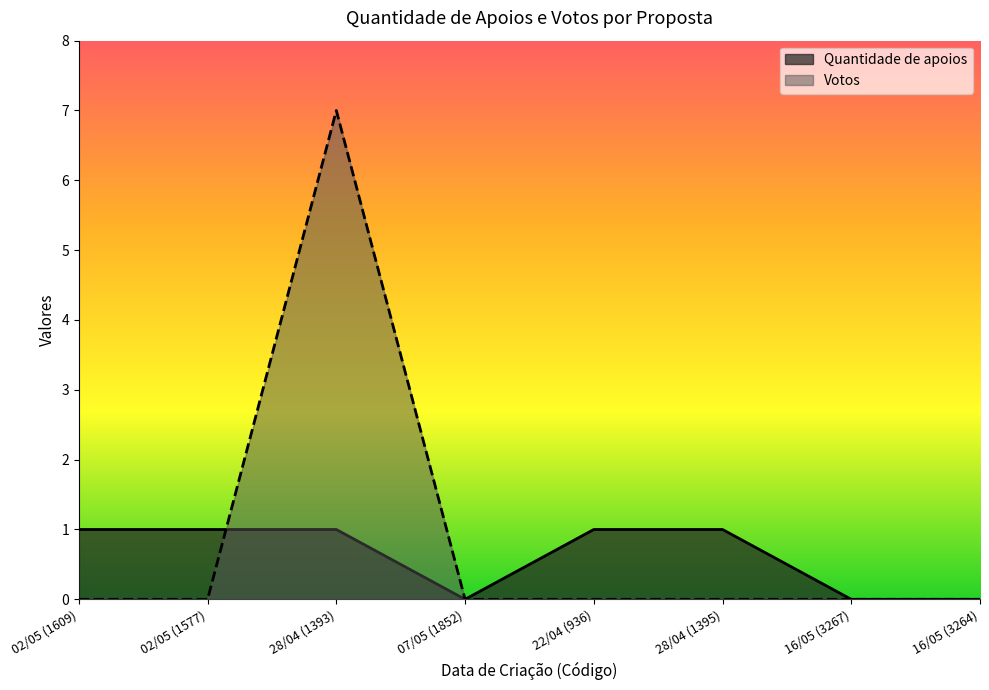

List the labels in order of Quantidade de apoios value, largest first.

02/05 (1609), 02/05 (1577), 28/04 (1393), 22/04 (936), 28/04 (1395), 07/05 (1852), 16/05 (3267), 16/05 (3264)